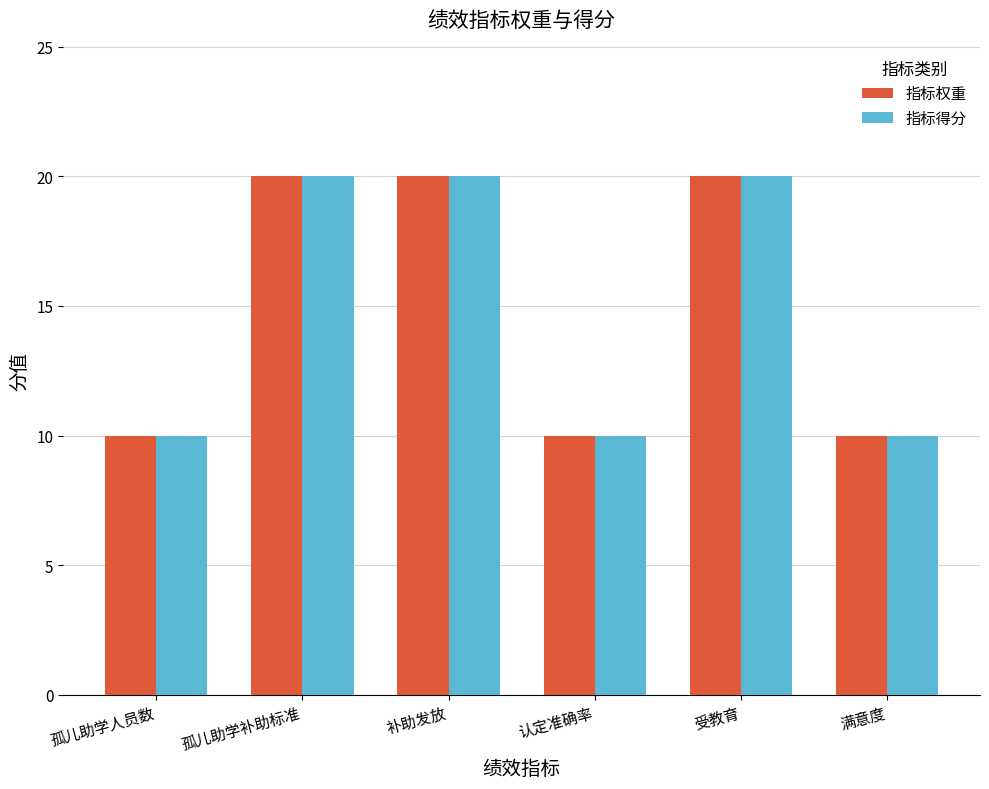

The 指标得分 series shows 13 at 满意度. True or false?

False